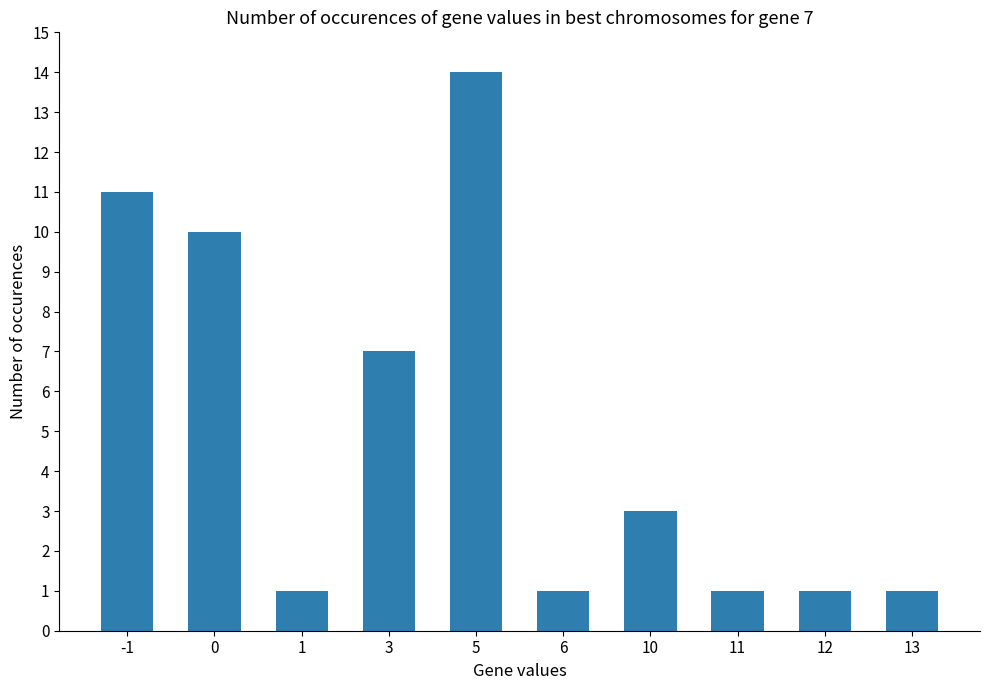

Reading left to right, transcribe all the data shown in this chart.

11	10	1	7	14	1	3	1	1	1